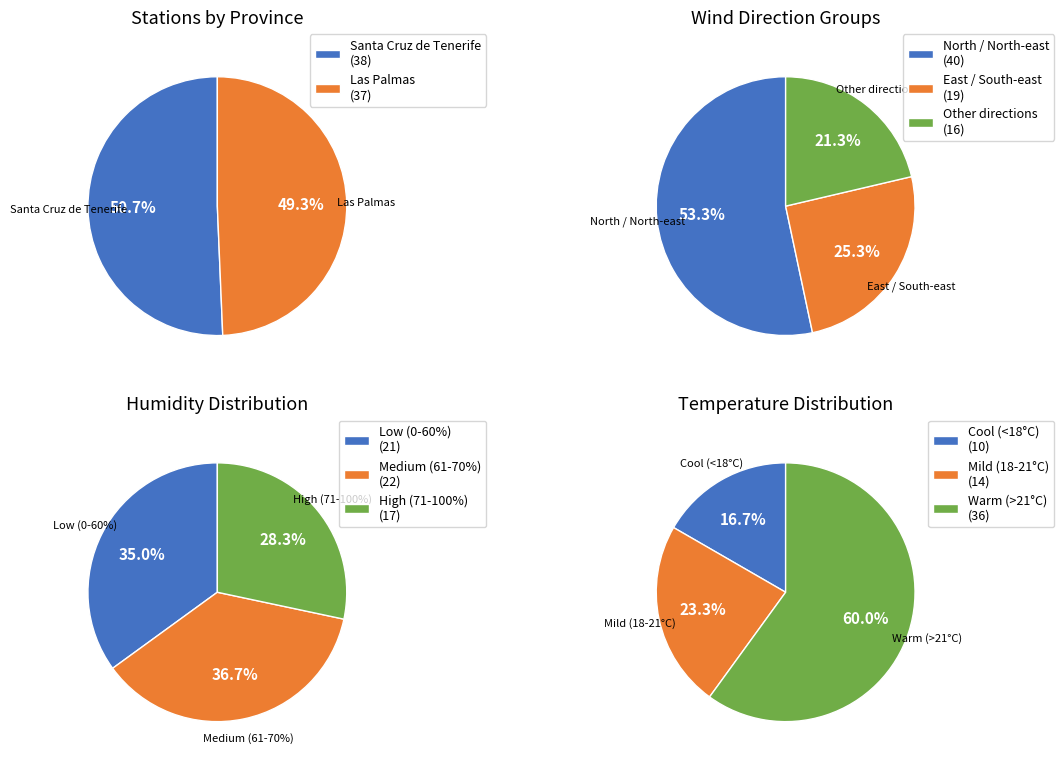

Rank the categories by value from highest to lowest.

Santa Cruz de Tenerife, Las Palmas